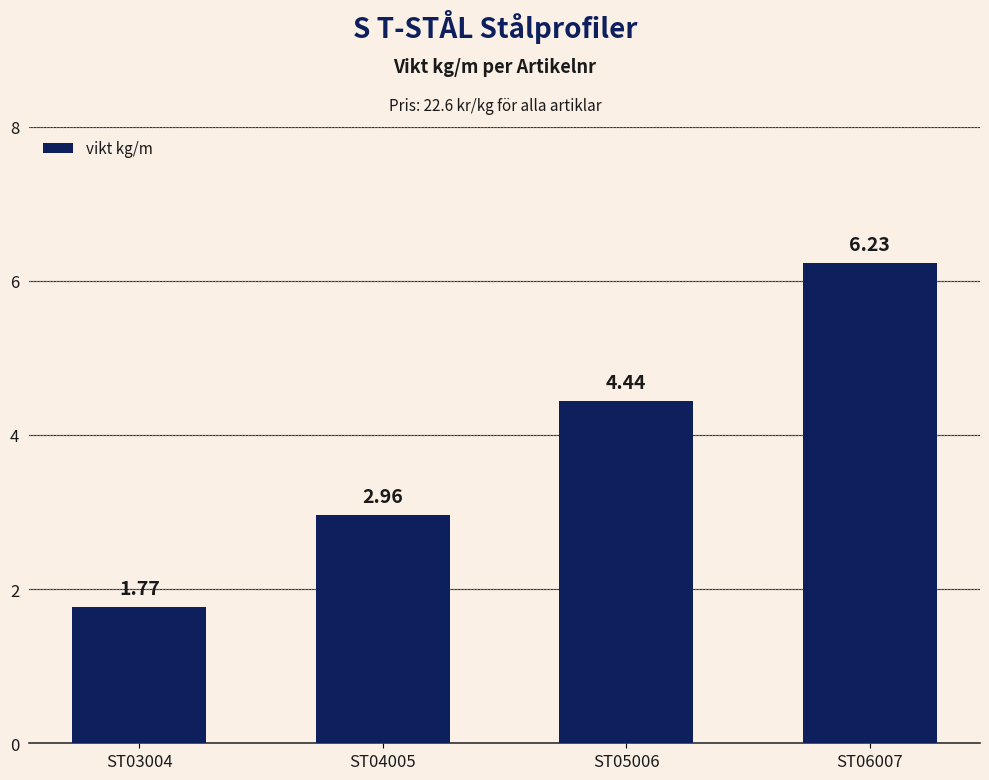

Where does the data first go above 4?

ST05006